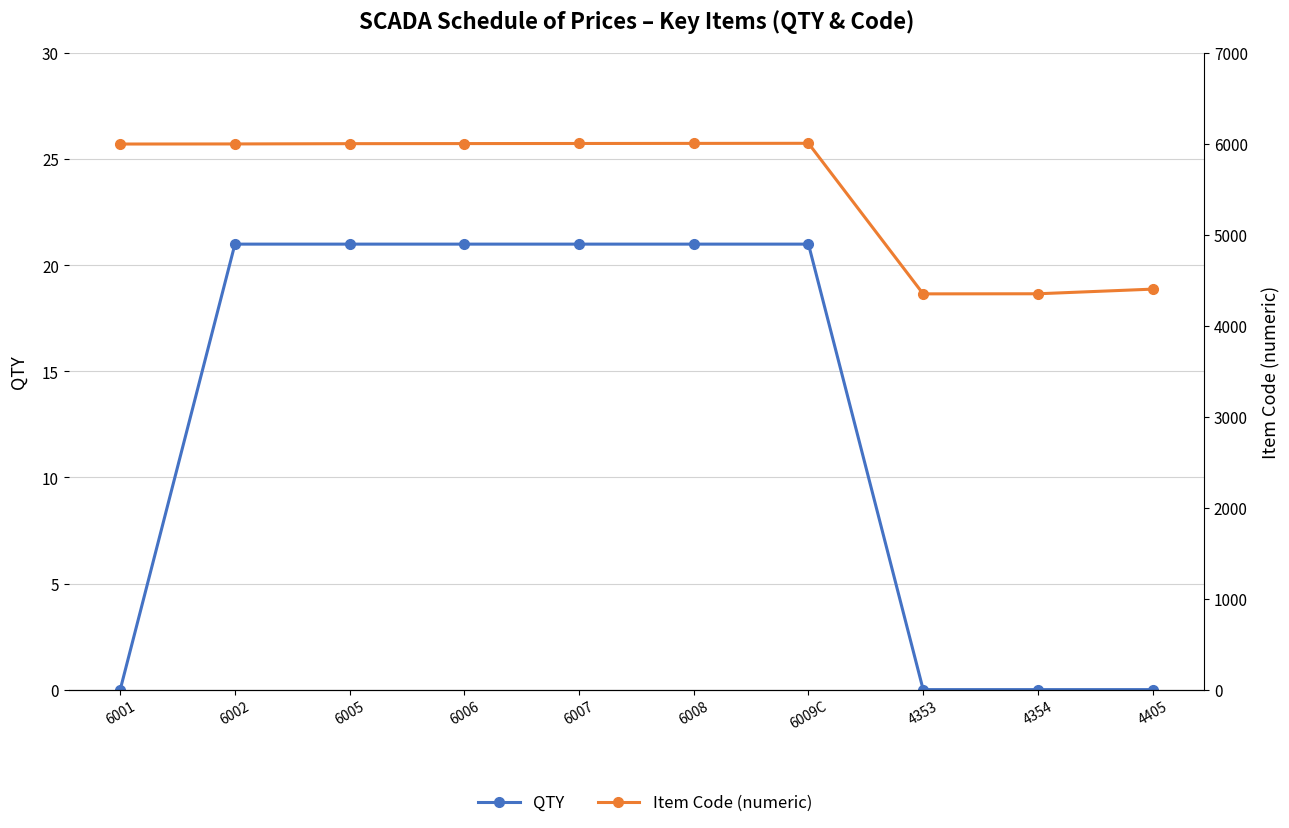

Which category has the lowest value across all series?

6001